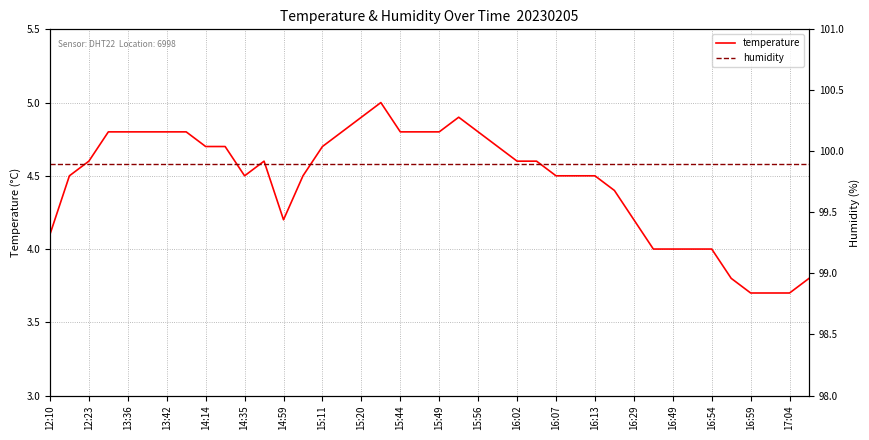

The temperature series shows 2.3 at 13:36. True or false?

False